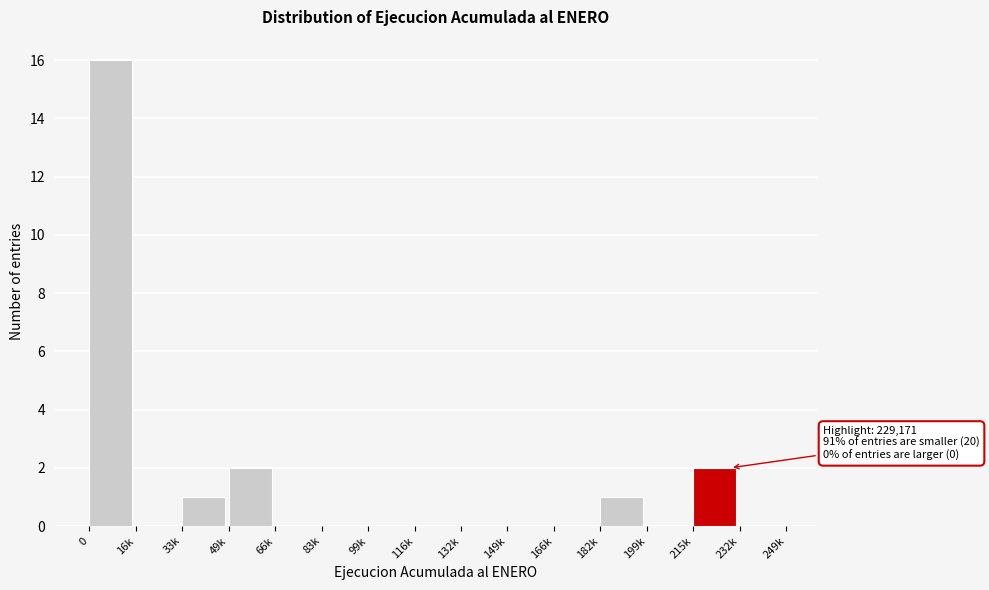

Reading left to right, extract all data points from this chart.

0=16	16k=0	33k=1	49k=2	66k=0	83k=0	99k=0	116k=0	132k=0	149k=0	166k=0	182k=1	199k=0	215k=2	232k=0